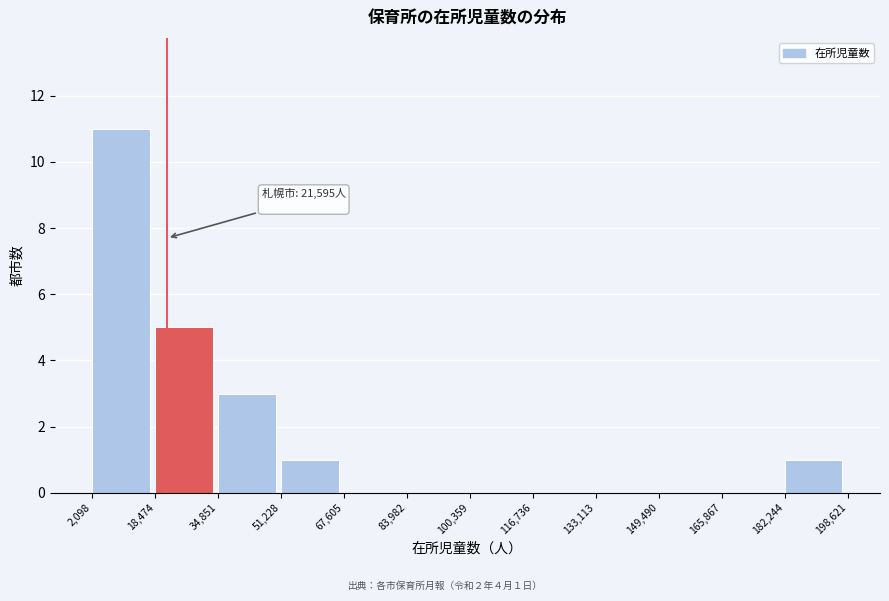

Over which range of the x-axis is the bar tallest?

2,098 to 18,474